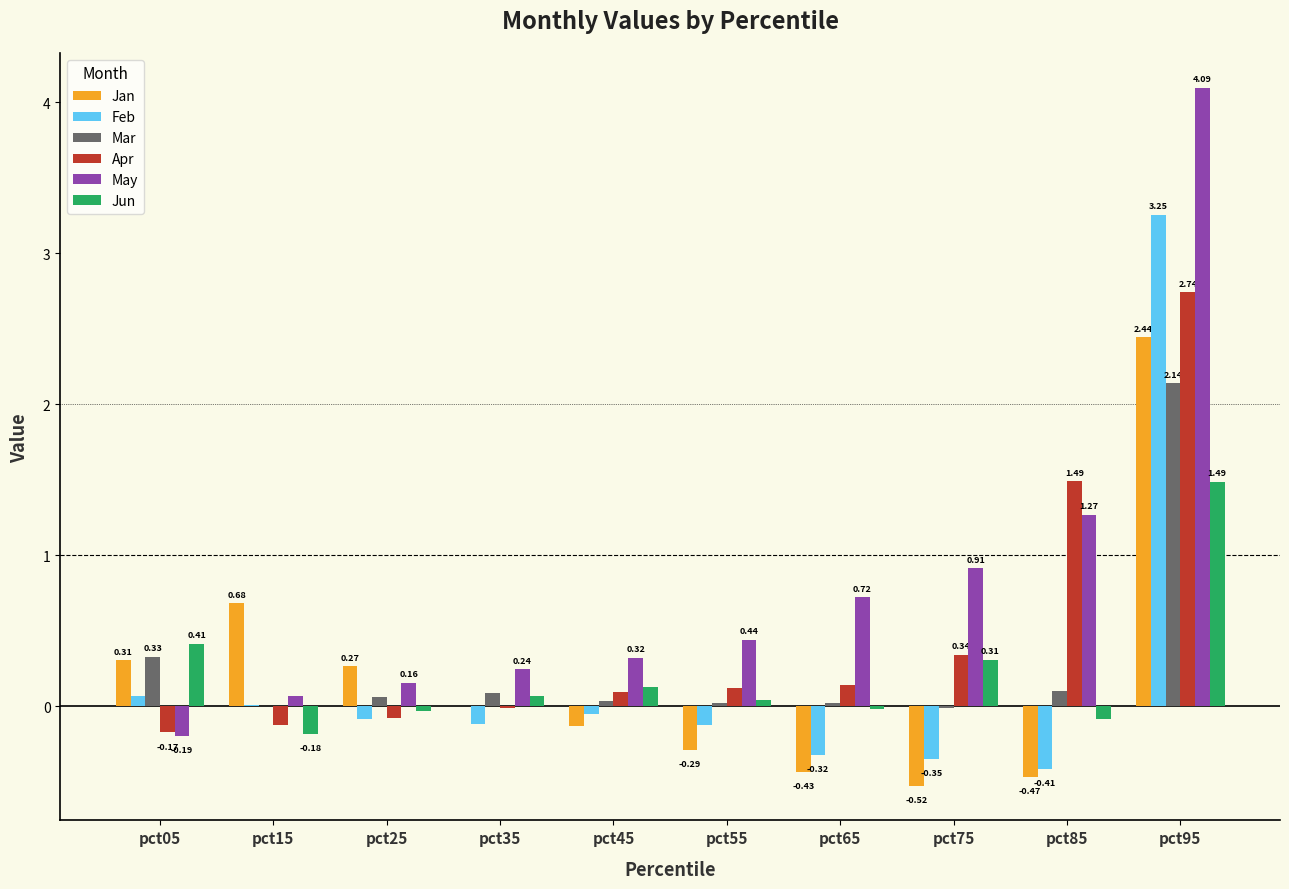

Between pct85 and pct95, which series saw the biggest shift?

Feb